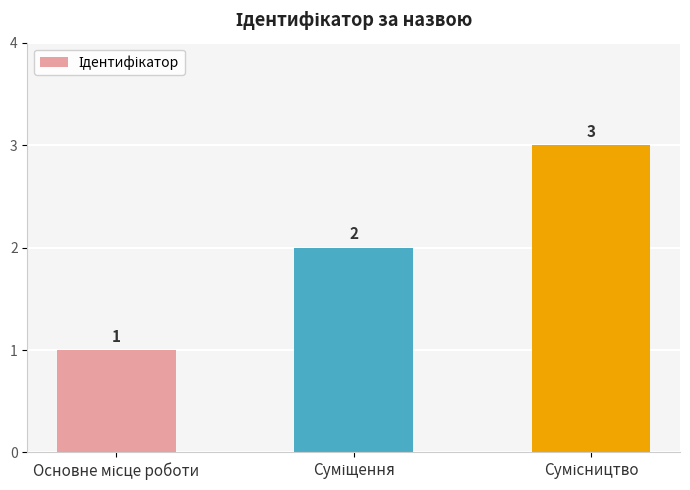

What is the greatest value displayed?

3